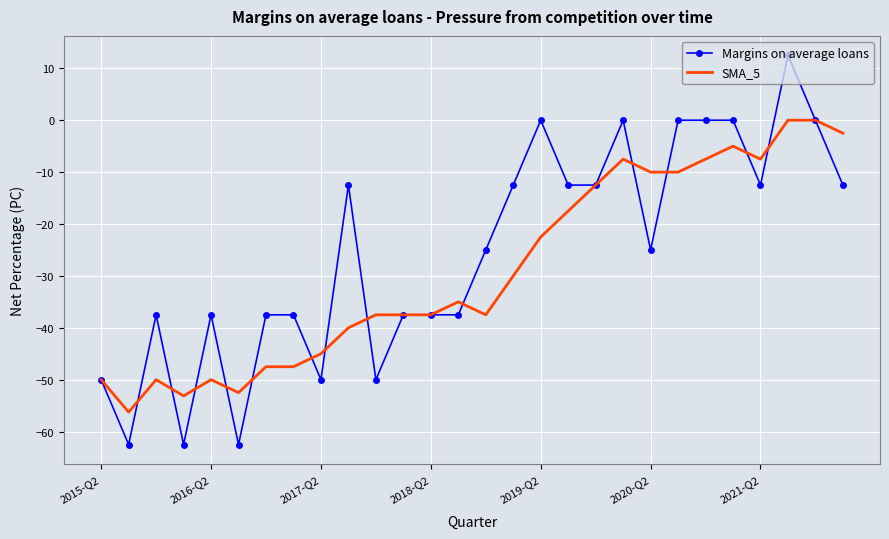

Which series has the largest total across all categories?

Margins on average loans